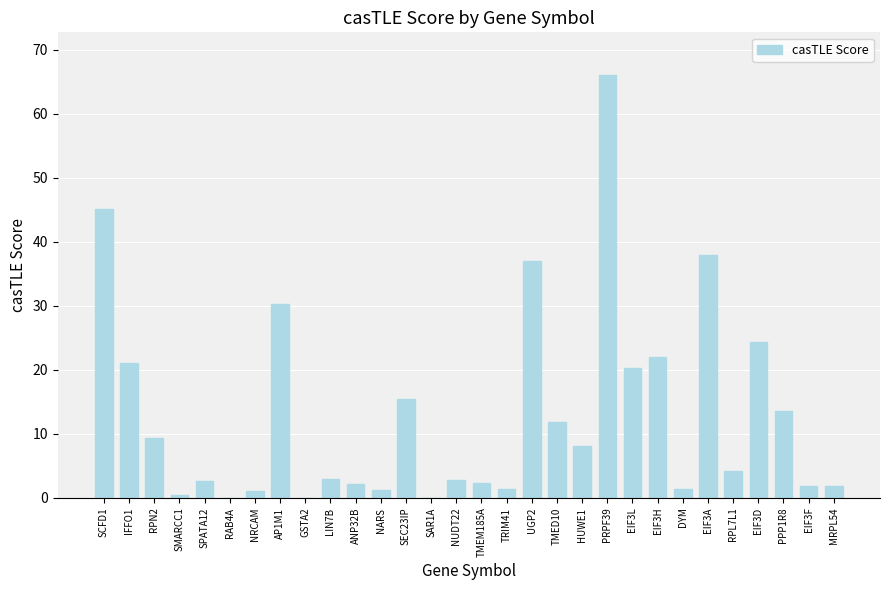

Which category has the highest value across all series?

PRPF39